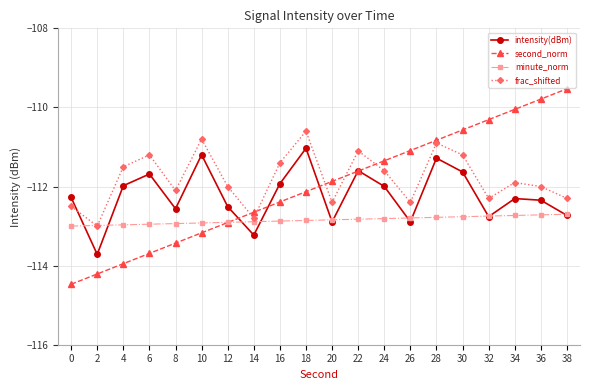

What is the total value across all series at 38?

-447.3